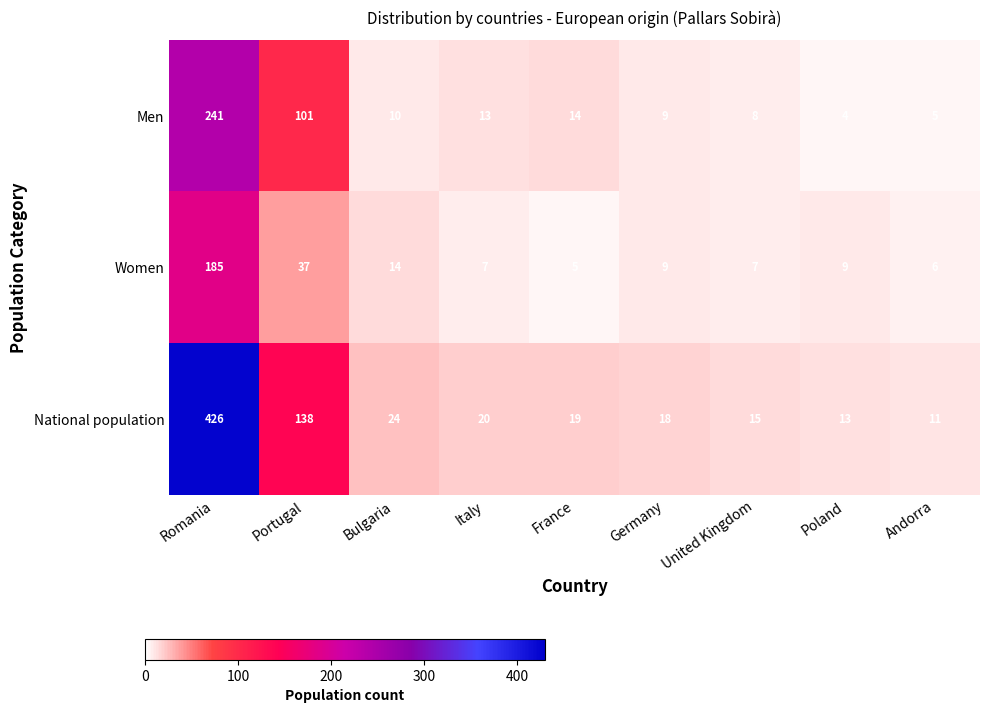

Read the Men value at Italy.

13